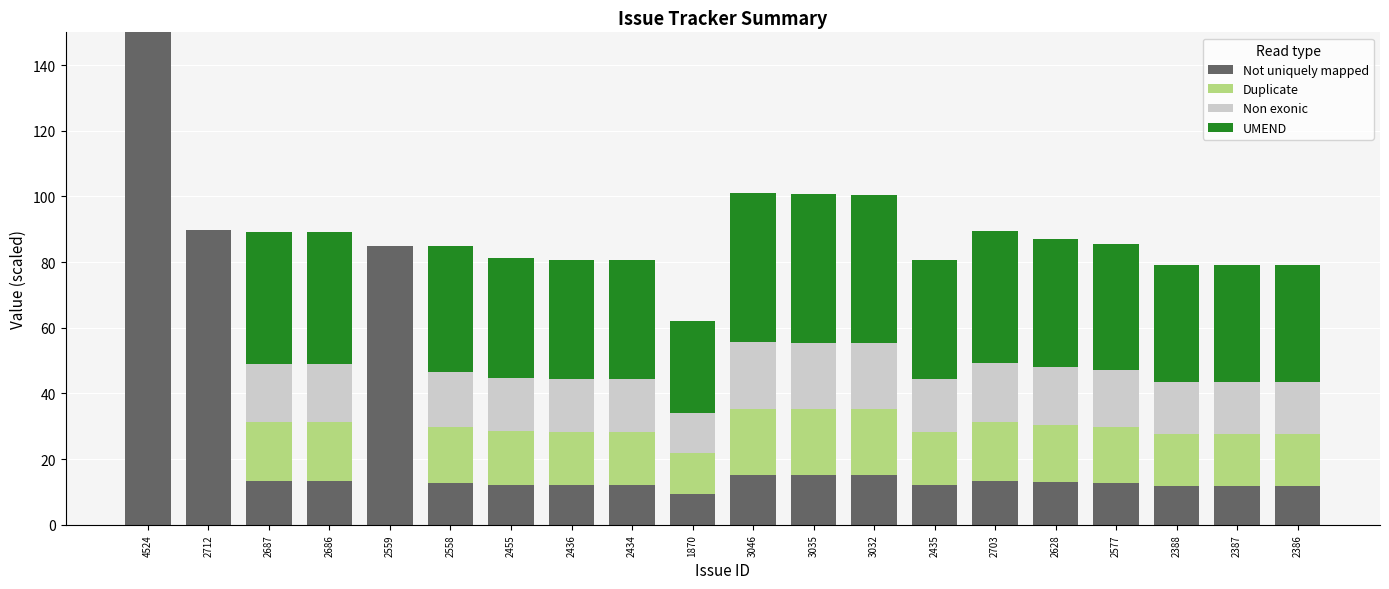

At which category is the sum across all series the highest?

4524